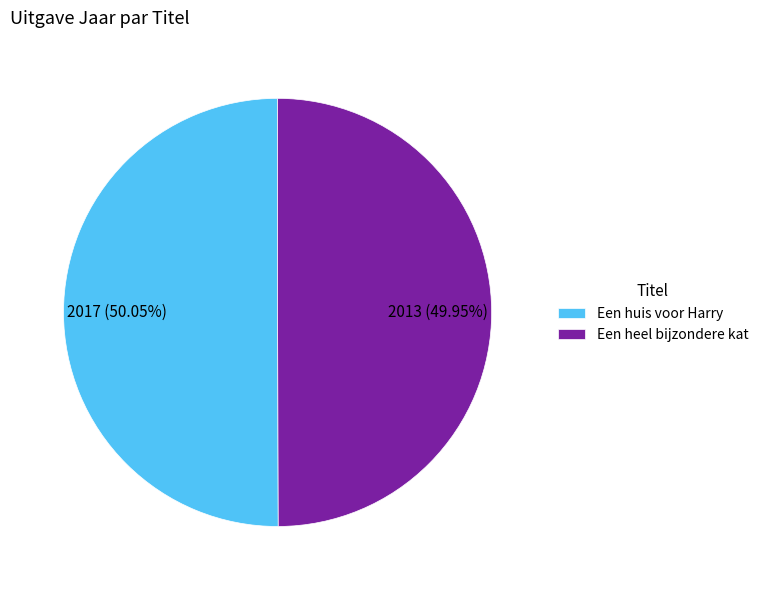

To the nearest percent, what is the combined percentage of Een huis voor Harry and Een heel bijzondere kat?

100%